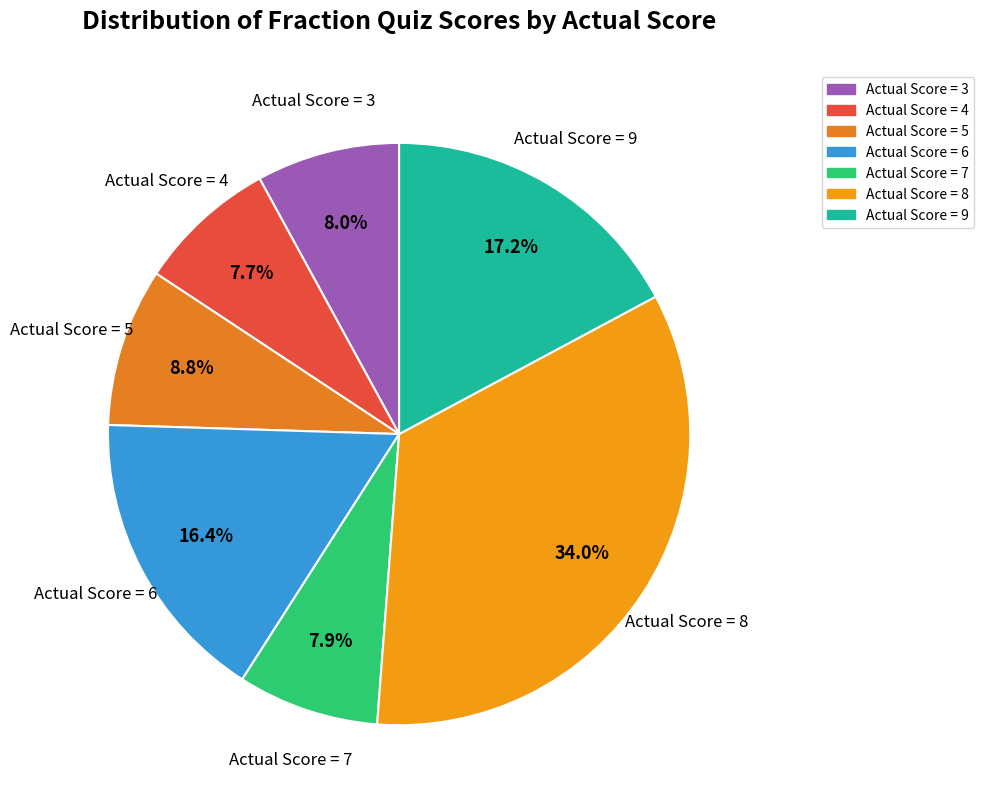

Count the number of slices in the pie.

7